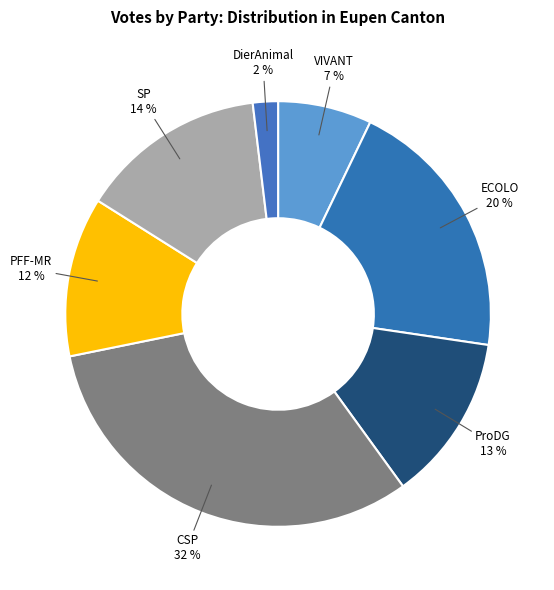

Rank the categories by value from lowest to highest.

DierAnimal, VIVANT, PFF-MR, ProDG, SP, ECOLO, CSP